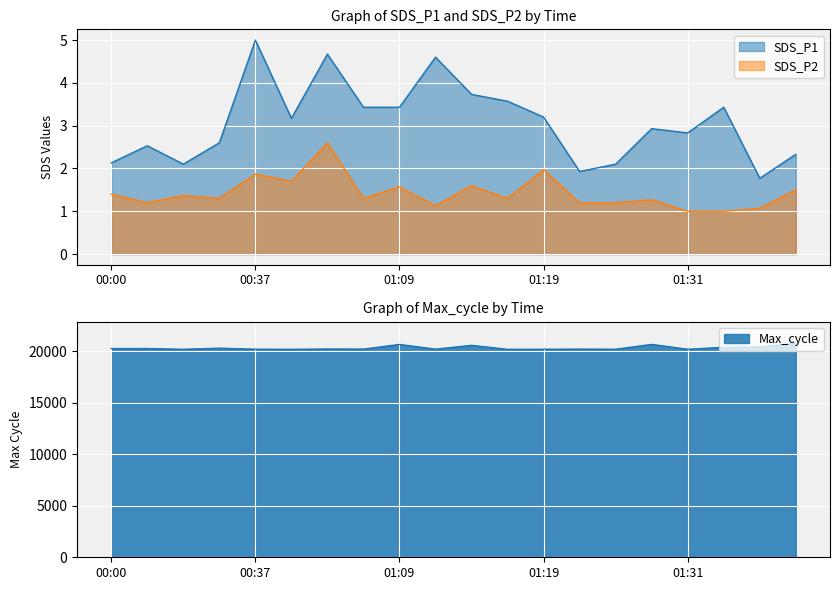

Reading left to right, list all the values displayed in this chart.

SDS_P1: 00:00=2.1	00:08=2.5	00:32=2.1	00:34=2.6	00:37=5.0	00:40=3.2	00:42=4.7	01:06=3.4	01:09=3.4	01:11=4.6	01:14=3.7	01:16=3.6	01:19=3.2	01:21=1.9	01:23=2.1	01:29=2.9	01:31=2.8	01:34=3.4	01:37=1.8	01:58=2.3
SDS_P2: 00:00=1.4	00:08=1.2	00:32=1.4	00:34=1.3	00:37=1.9	00:40=1.7	00:42=2.6	01:06=1.3	01:09=1.6	01:11=1.1	01:14=1.6	01:16=1.3	01:19=2.0	01:21=1.2	01:23=1.2	01:29=1.3	01:31=1.0	01:34=1.0	01:37=1.1	01:58=1.5
Max_cycle: 00:00=20249.0	00:08=20251.0	00:32=20179.0	00:34=20285.0	00:37=20185.0	00:40=20176.0	00:42=20205.0	01:06=20195.0	01:09=20647.0	01:11=20191.0	01:14=20560.0	01:16=20173.0	01:19=20180.0	01:21=20196.0	01:23=20184.0	01:29=20651.0	01:31=20178.0	01:34=20371.0	01:37=20416.0	01:58=20764.0